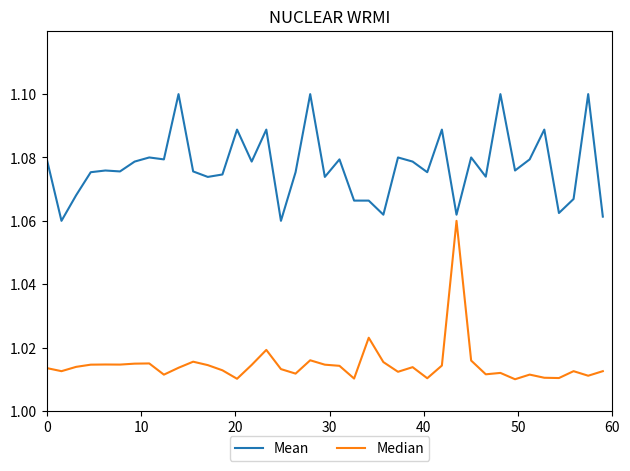

Rank the series by their average value, from lowest to highest.

Median, Mean